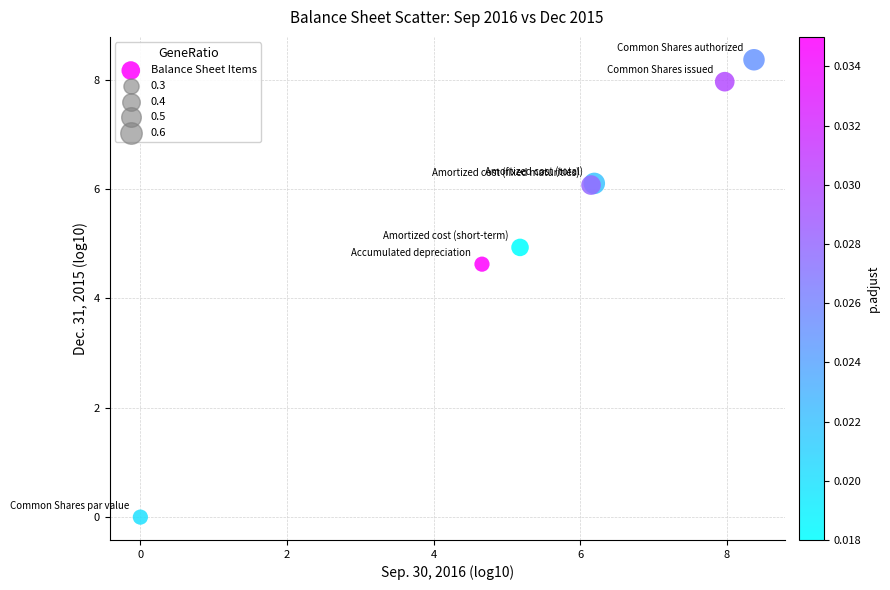

What Y value in the scatter plot is closest to 4?

4.6